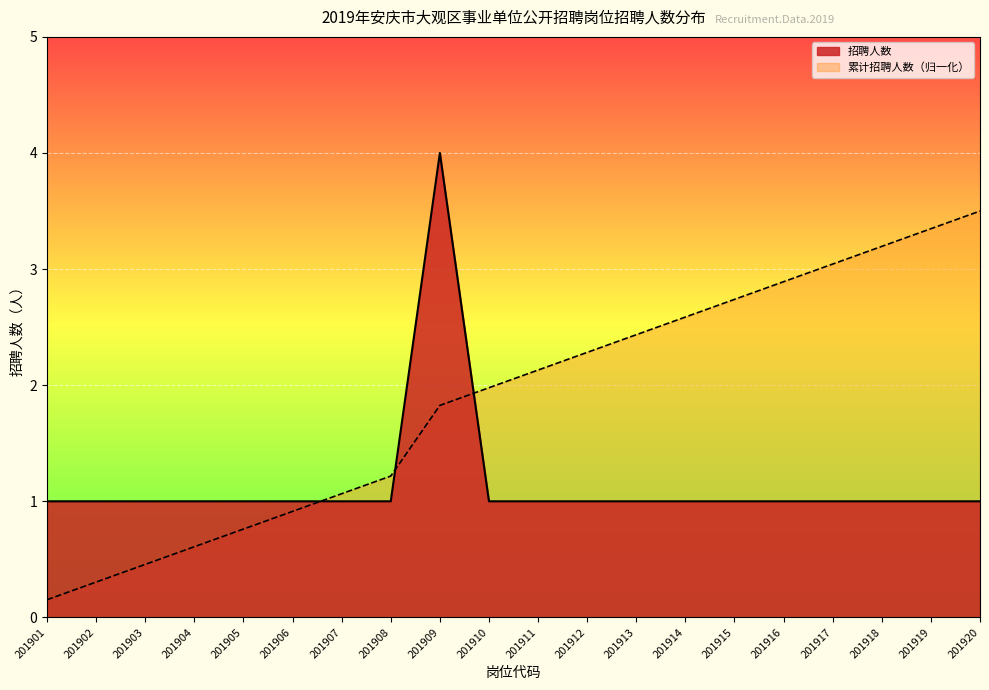

At which label is 招聘人数 closest to 2?

201901